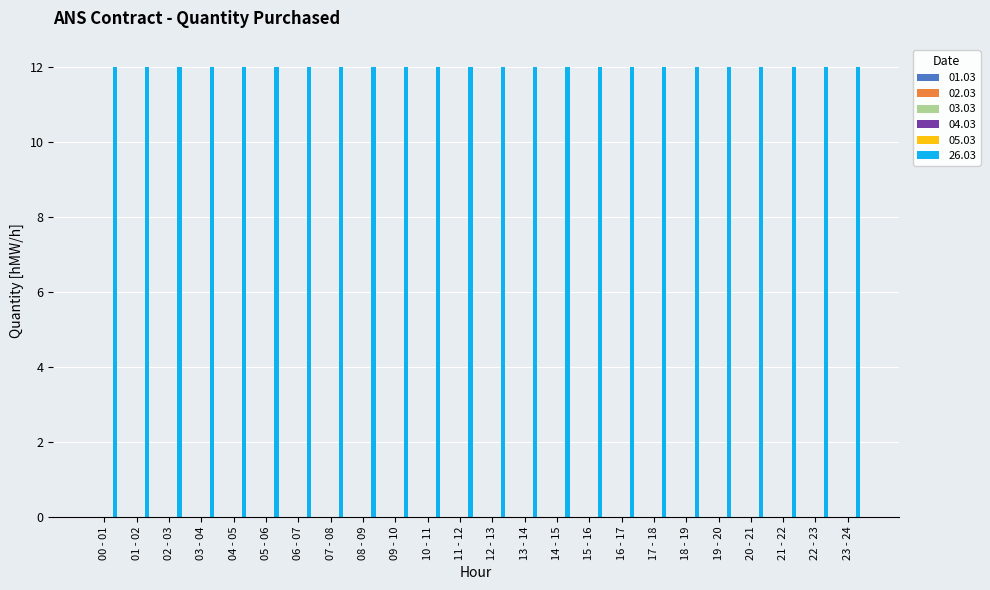

What position from the left is 14 - 15?

15